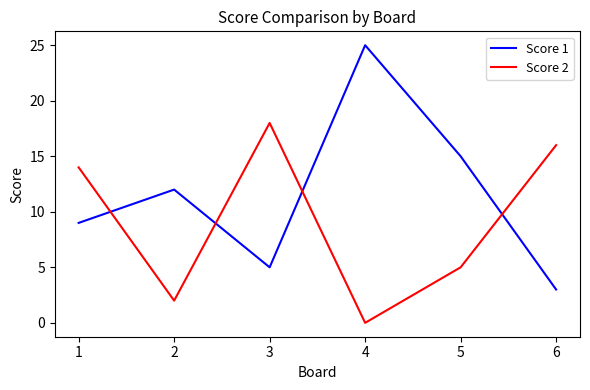

What is the greatest value displayed?

25